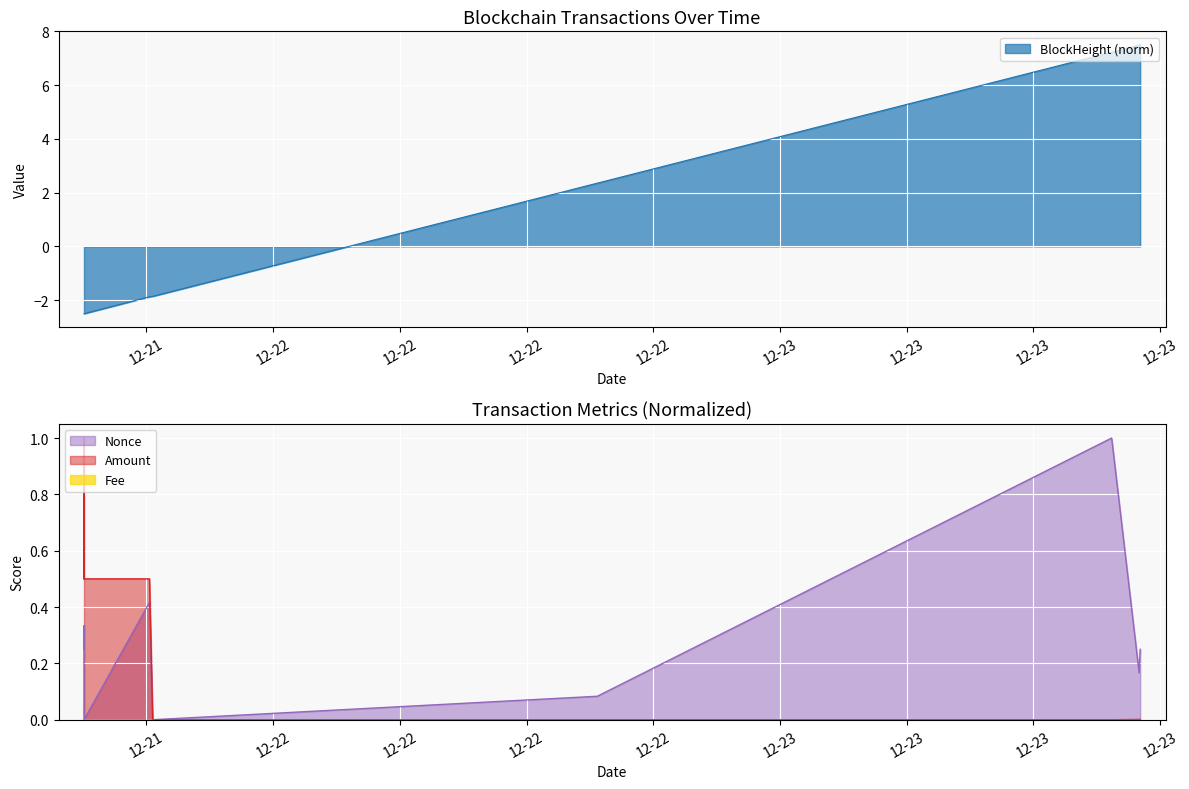

Which series ends up on top after the final intersection of Nonce and BlockHeight_norm?

BlockHeight_norm